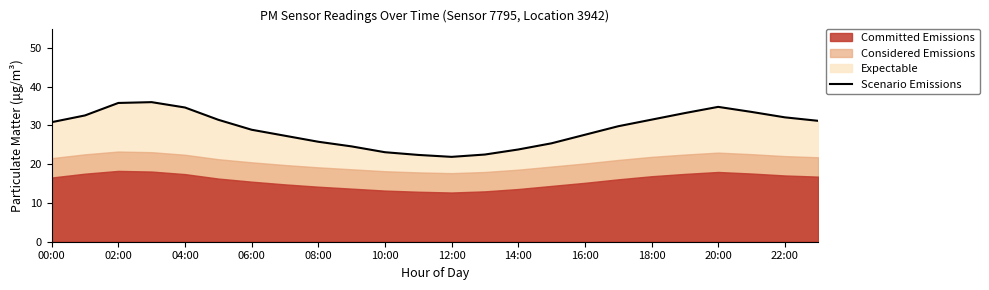

What is the difference between the maximum and minimum values?

14.1